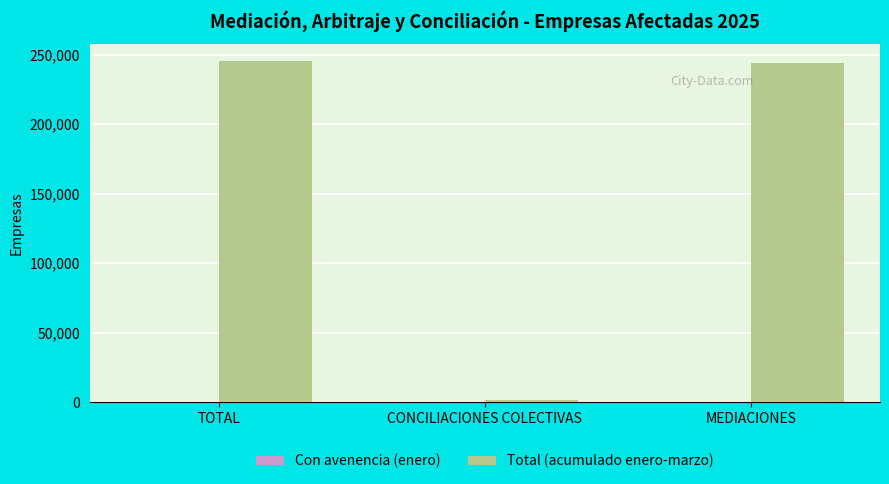

What is the greatest value displayed?

245162